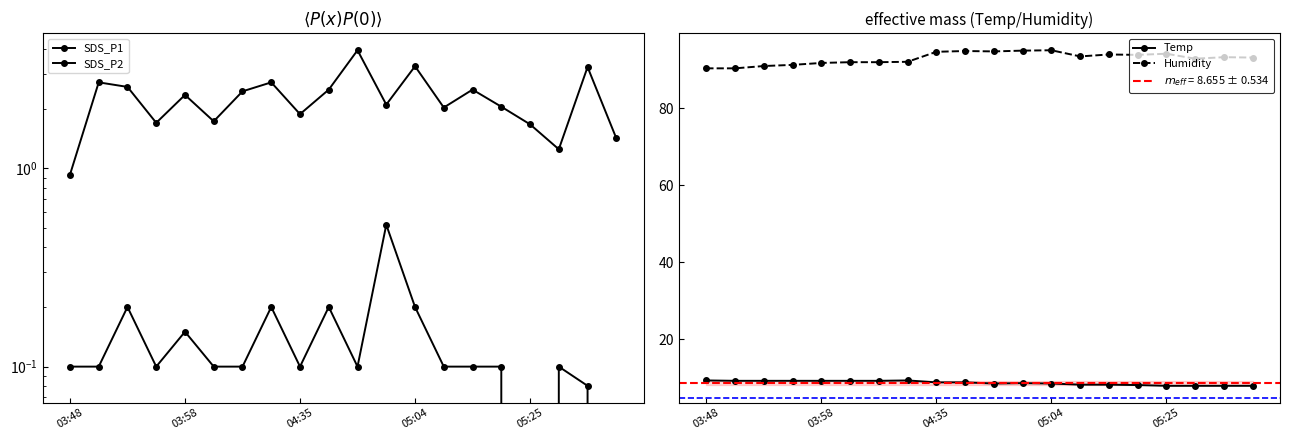

At which category does Humidity reach its first local valley?

10